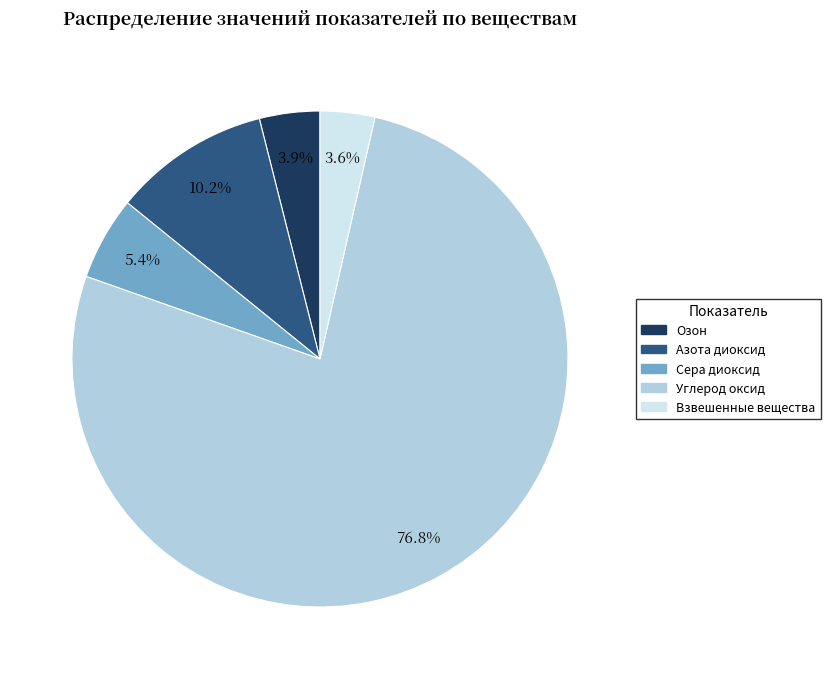

Is there a majority slice in this chart?

Yes